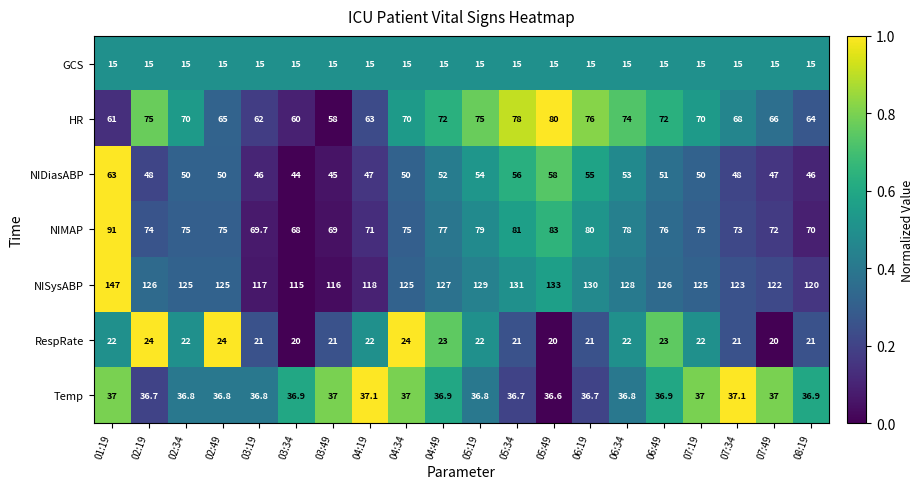

What is the sum of the NIMAP values at 08:19 and 05:19?

149.0